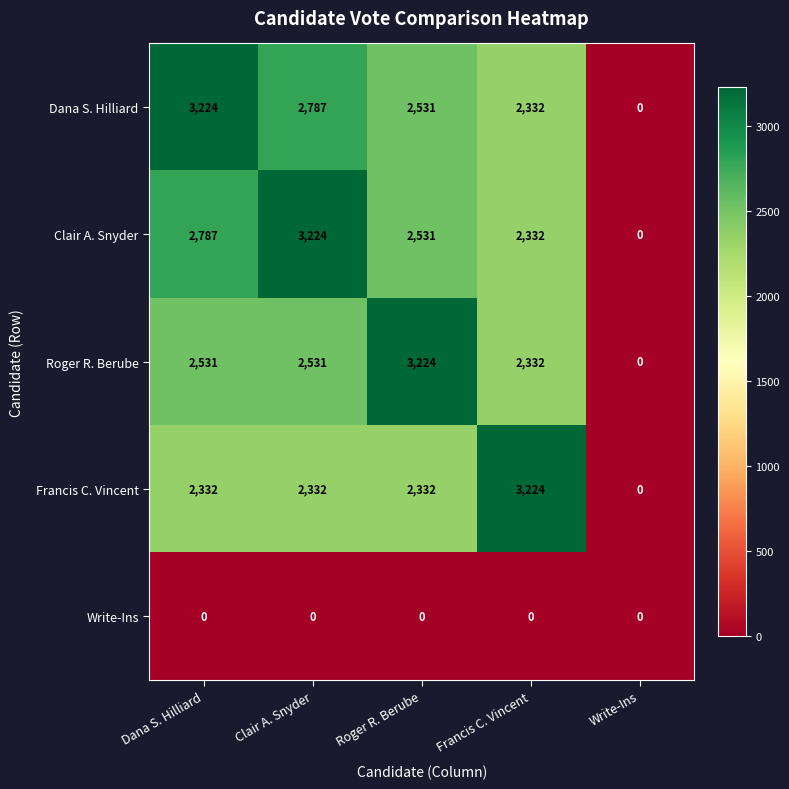

Reading left to right, what are all the values shown in this chart?

Dana S. Hilliard: 3224	2787	2531	2332	0
Clair A. Snyder: 2787	3224	2531	2332	0
Roger R. Berube: 2531	2531	3224	2332	0
Francis C. Vincent: 2332	2332	2332	3224	0
Write-Ins: 0	0	0	0	0